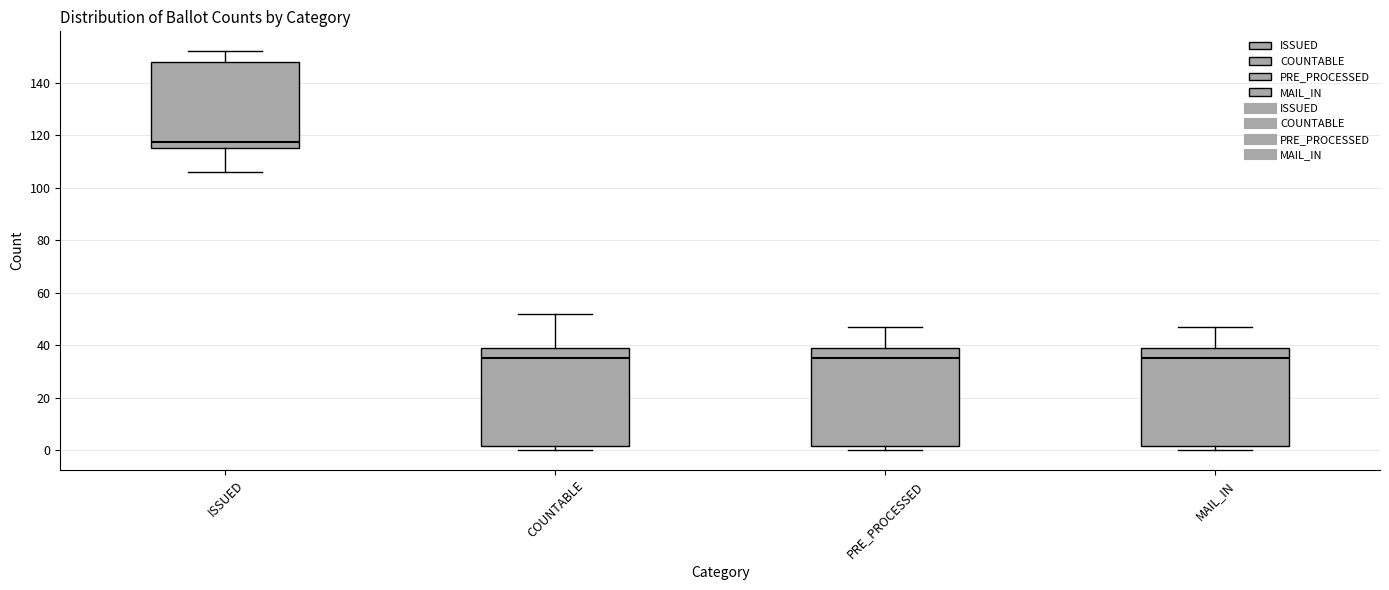

Where does the median line of the box for COUNTABLE sit on the y-axis? The values are not printed on the chart, so give them approximately, as read against the axis.

36